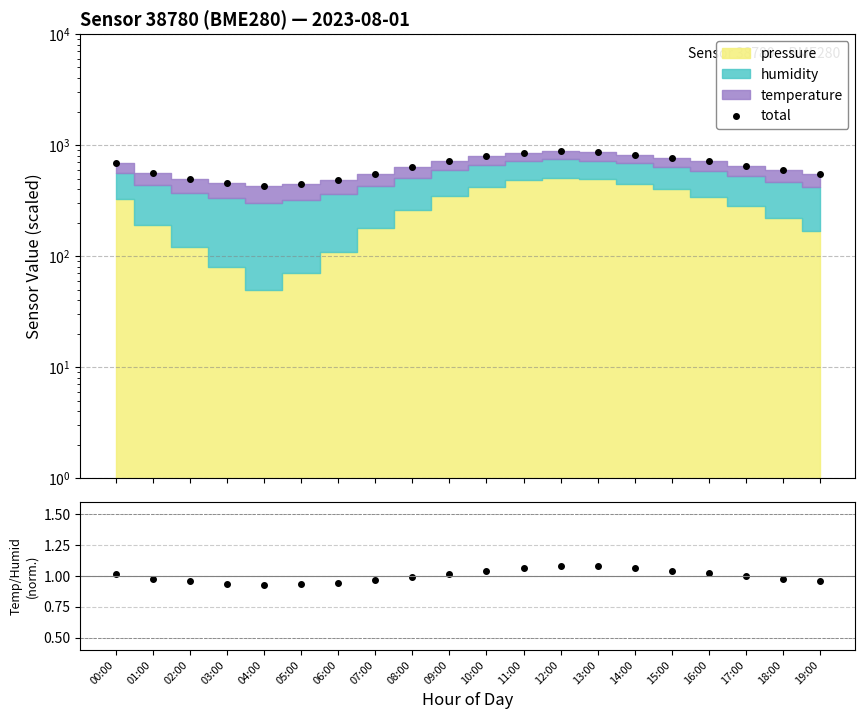

True or false: temp/humidity has a value of 1.4 at 15:00.

False